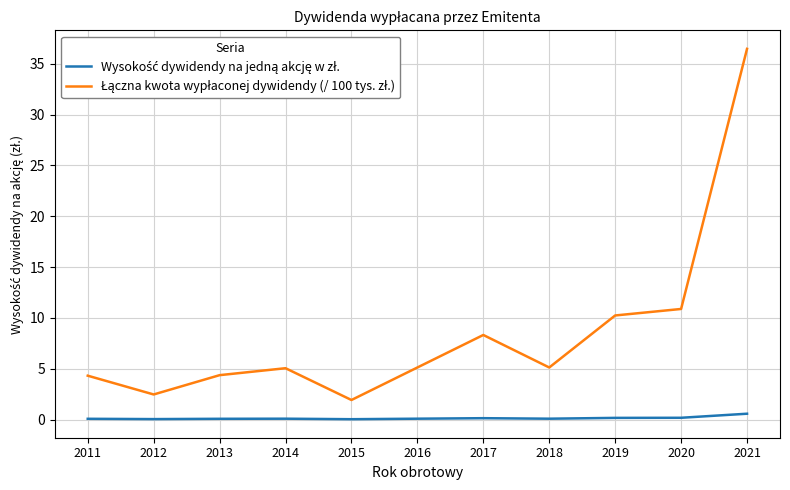

How many lines are shown in the chart?

2